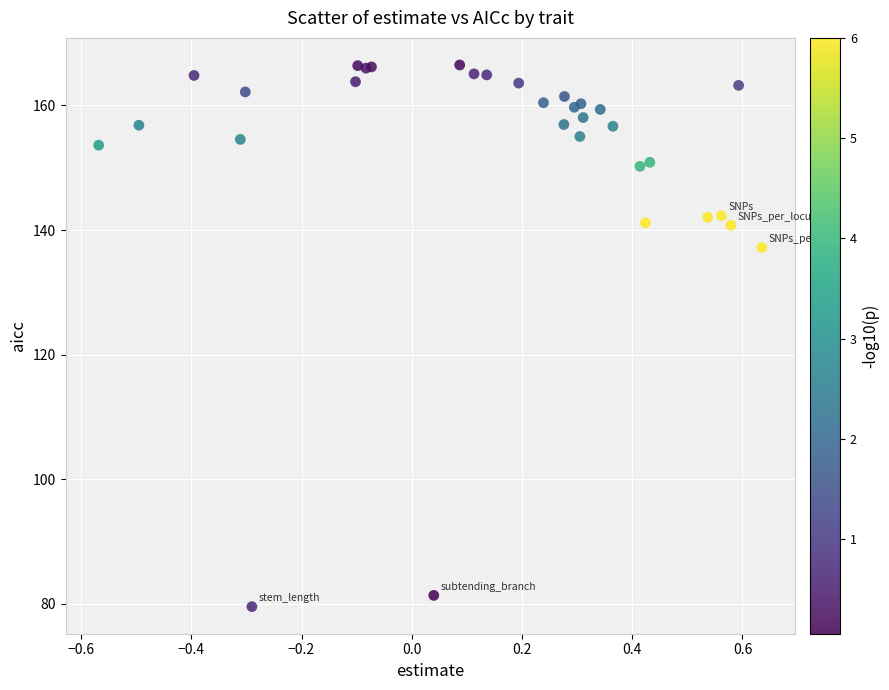

What Y value in the scatter plot is closest to 123?

137.2